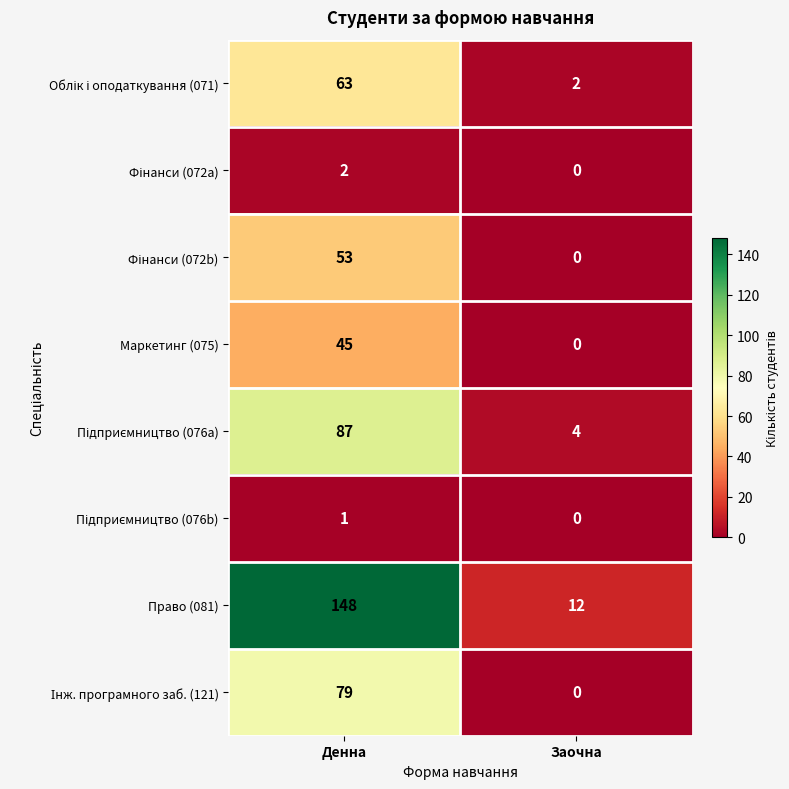

What is the spread (max minus min) of values at Денна?

147